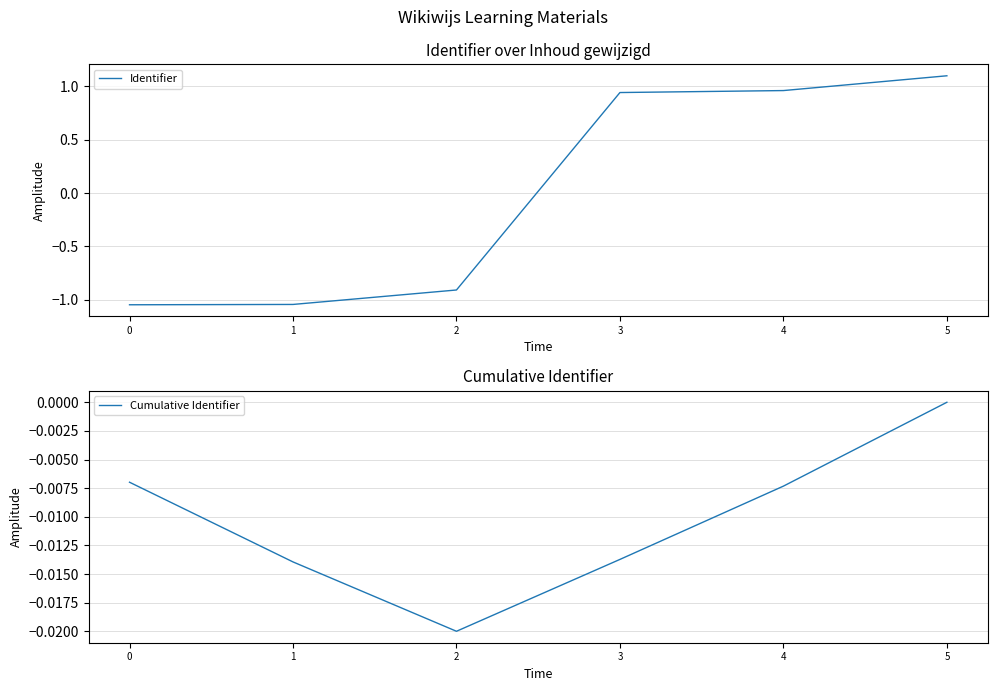

Does the chart display data point markers on the line(s)?

No